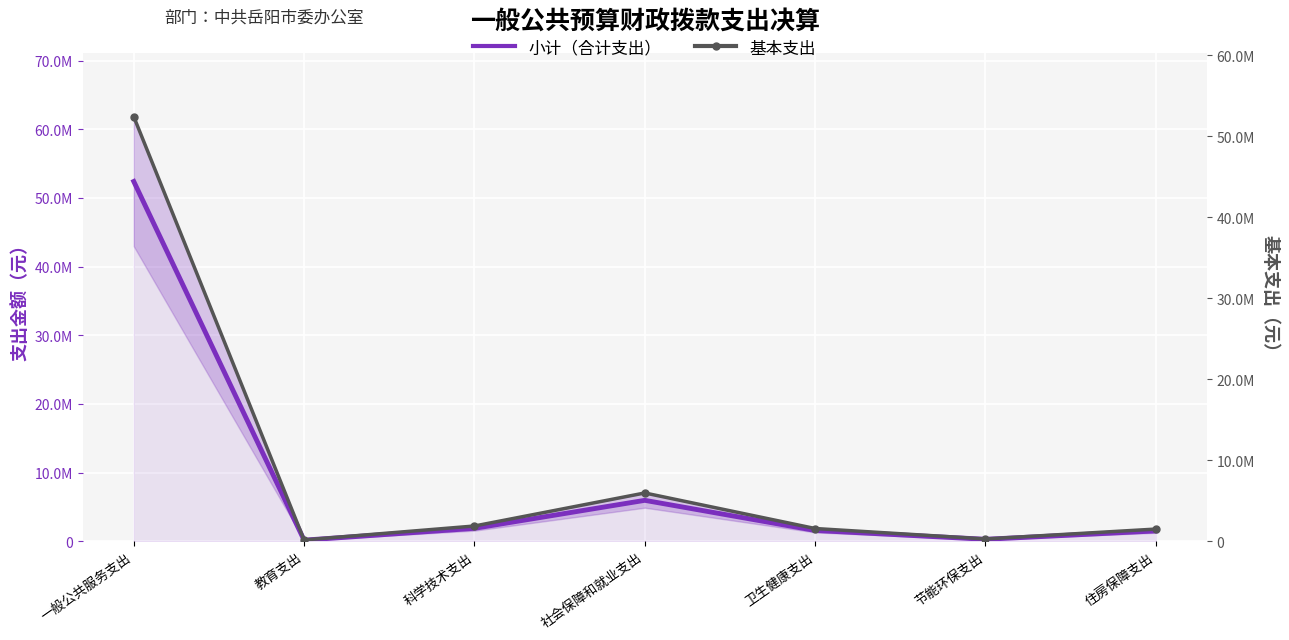

What is the average value of the 基本支出 series?

9105463.8